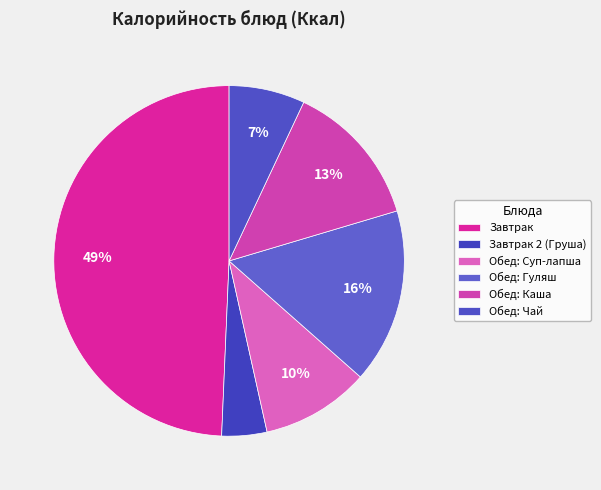

What is the change in value from Завтрак 2 (Груша) to Обед: Чай?

+32.1